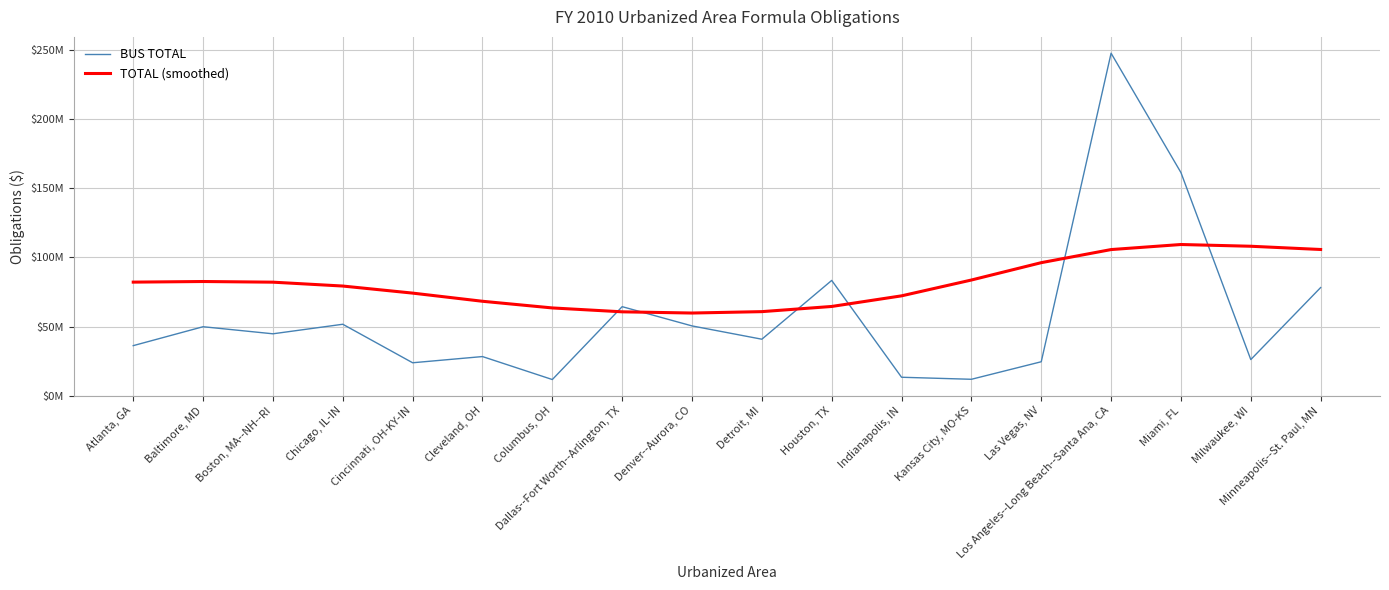

What position from the left is Detroit, MI?

10